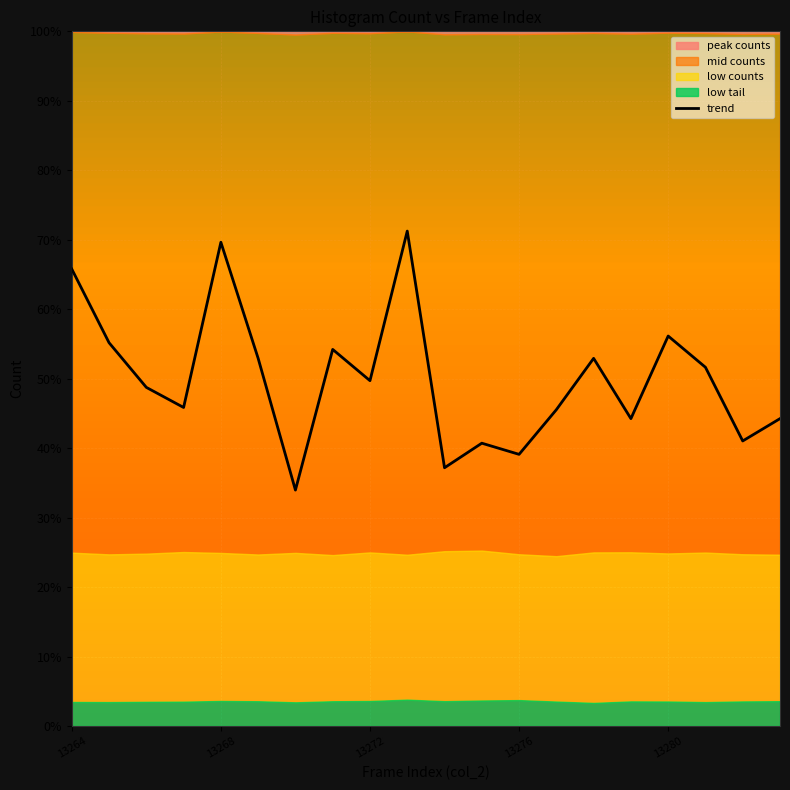

What is the difference between the maximum and minimum values?

37.3